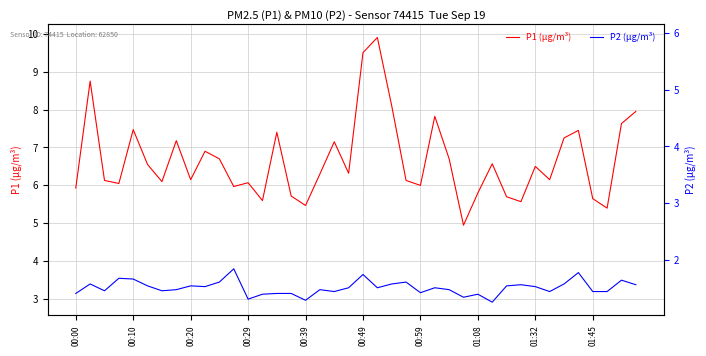

What is the difference between the maximum and second lowest values in the P1 (µg/m³) series?

4.5